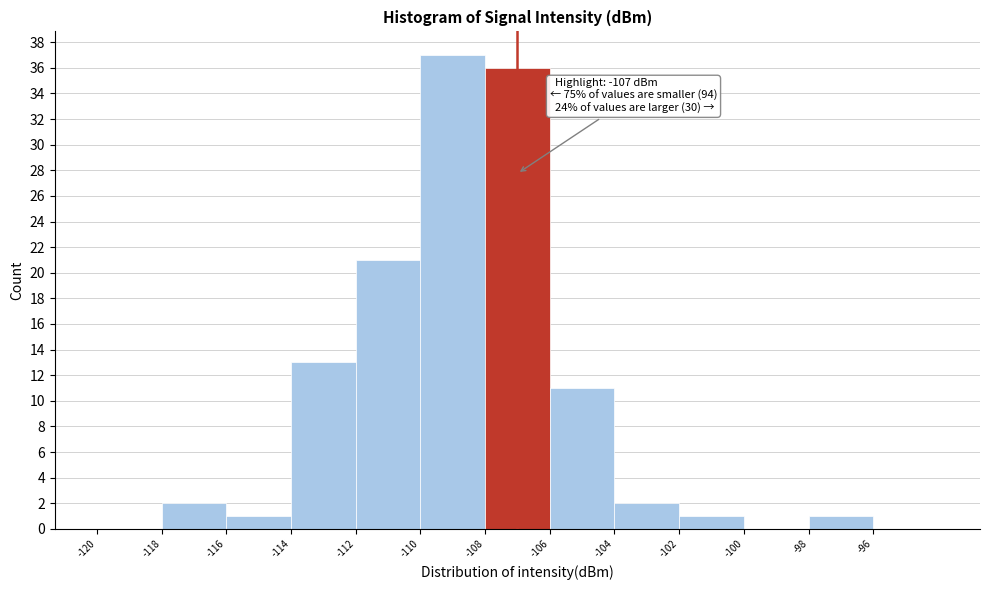

Which range on the x-axis has the tallest bar?

-110 to -108